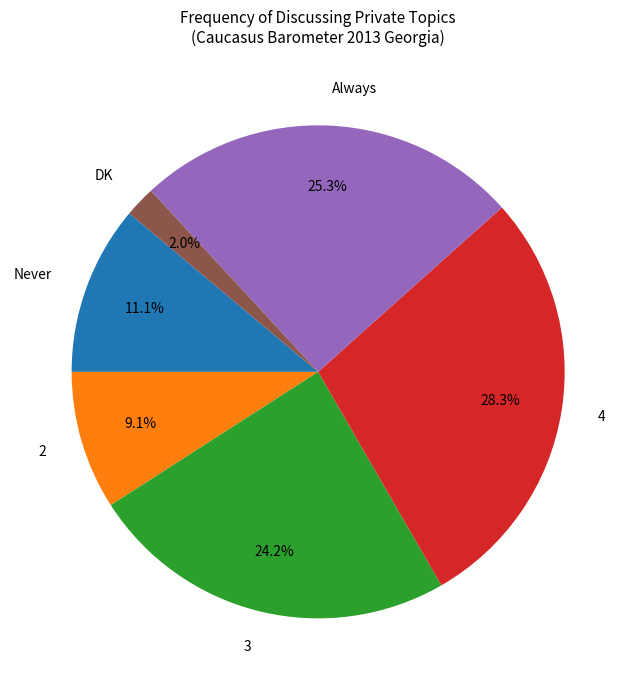

Which has a higher value, DK or 4?

4